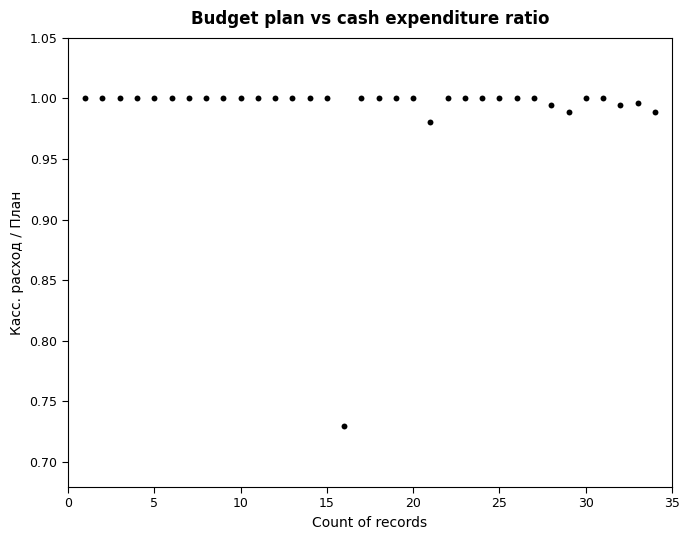

What is the range of X values (max minus min)?

33.0